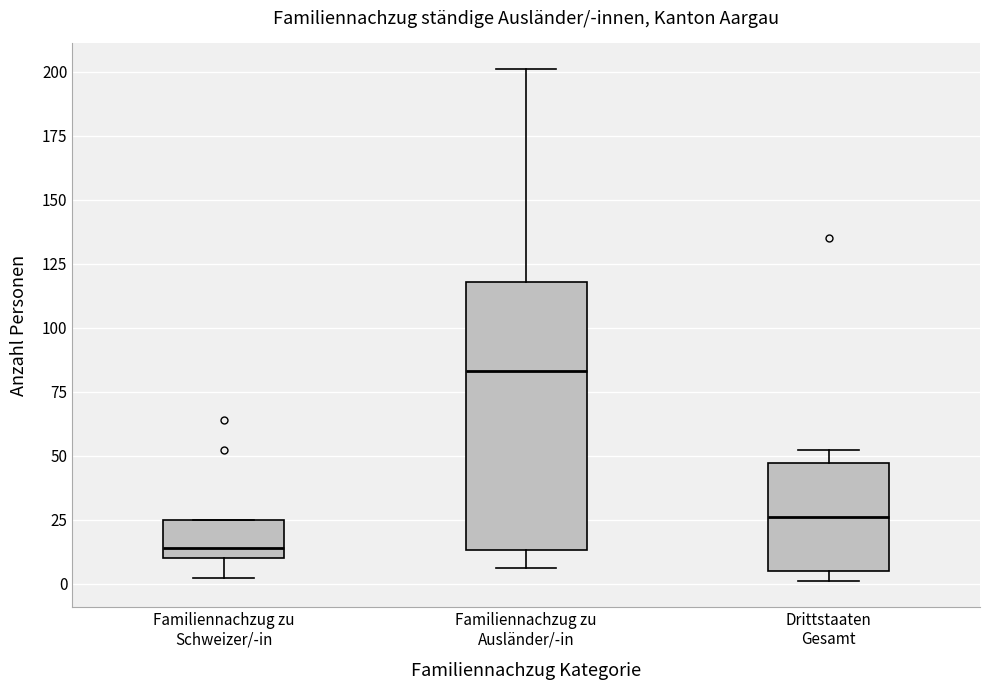

Reading left to right, read every box against the y-axis: the position of its median line, the range the box covers, and the ends of its whiskers. The values are not printed on the chart, so give them approximately, as read against the axis.

Familiennachzug zu Schweizer/-in: median 15, box 10 to 25, whiskers 0 to 25
Familiennachzug zu Ausländer/-in: median 85, box 15 to 120, whiskers 5 to 200
Drittstaaten Gesamt: median 25, box 5 to 45, whiskers 0 to 50